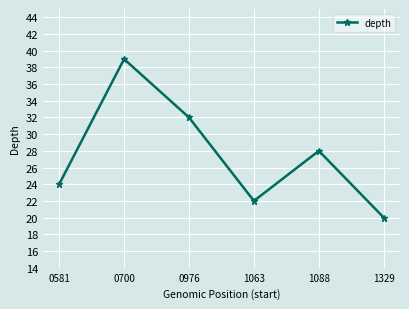

What is the change in value from 1063 to 1329?

-2